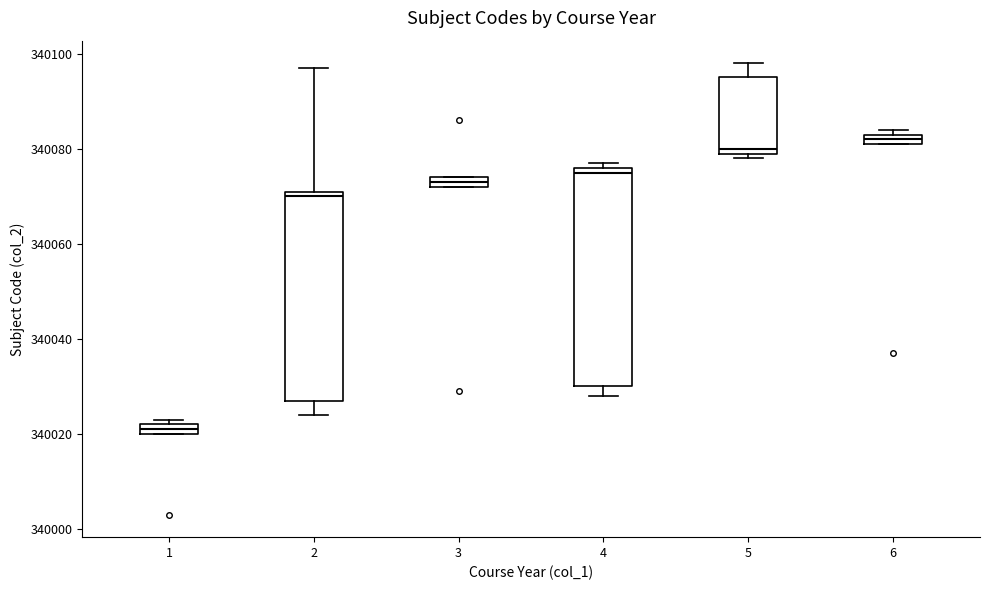

Where is the upper edge of the box at x = 1 on the y-axis? The values are not printed on the chart, so give them approximately, as read against the axis.

340022